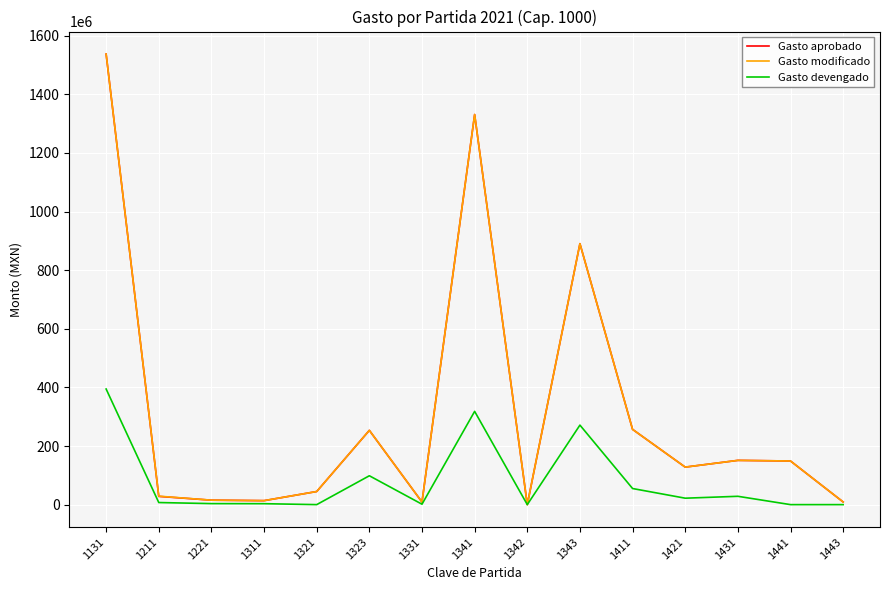

At which category is the sum across all series the highest?

1131